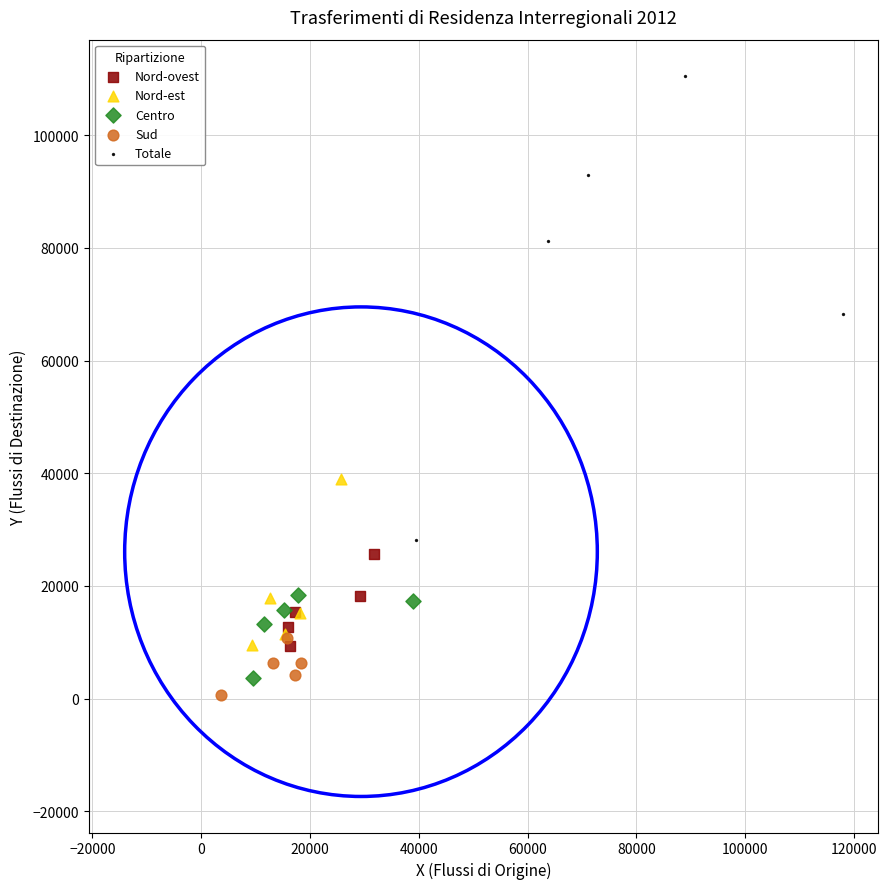

What are all the series names shown in the legend?

Nord-ovest, Nord-est, Centro, Sud, Totale